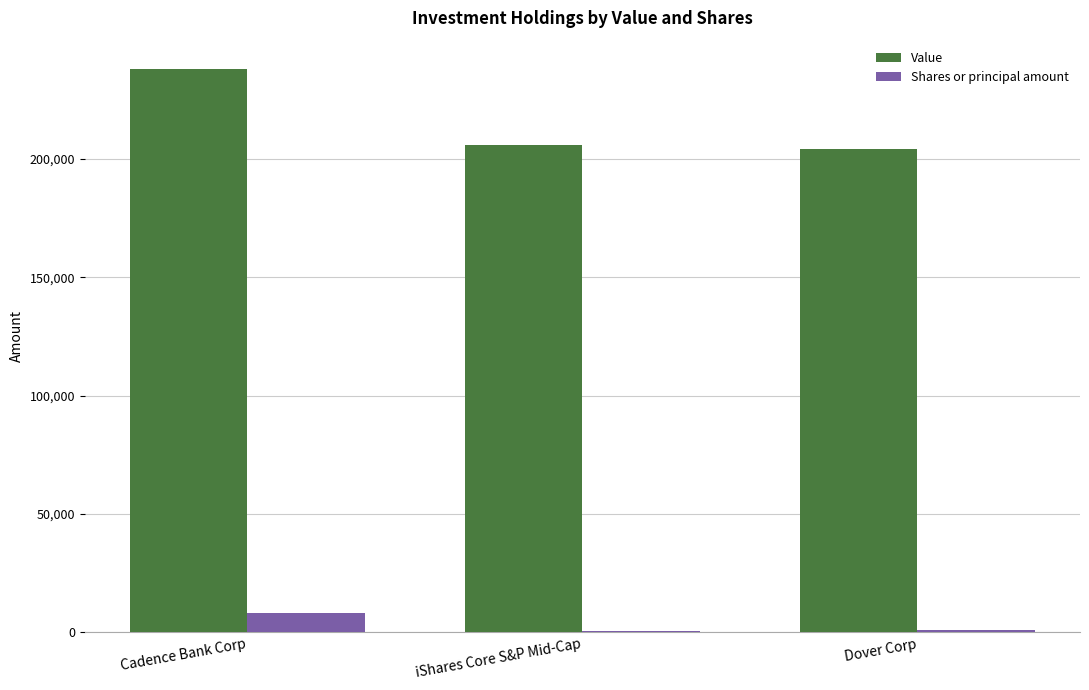

What is the sum of all Shares or principal amount values?

9871